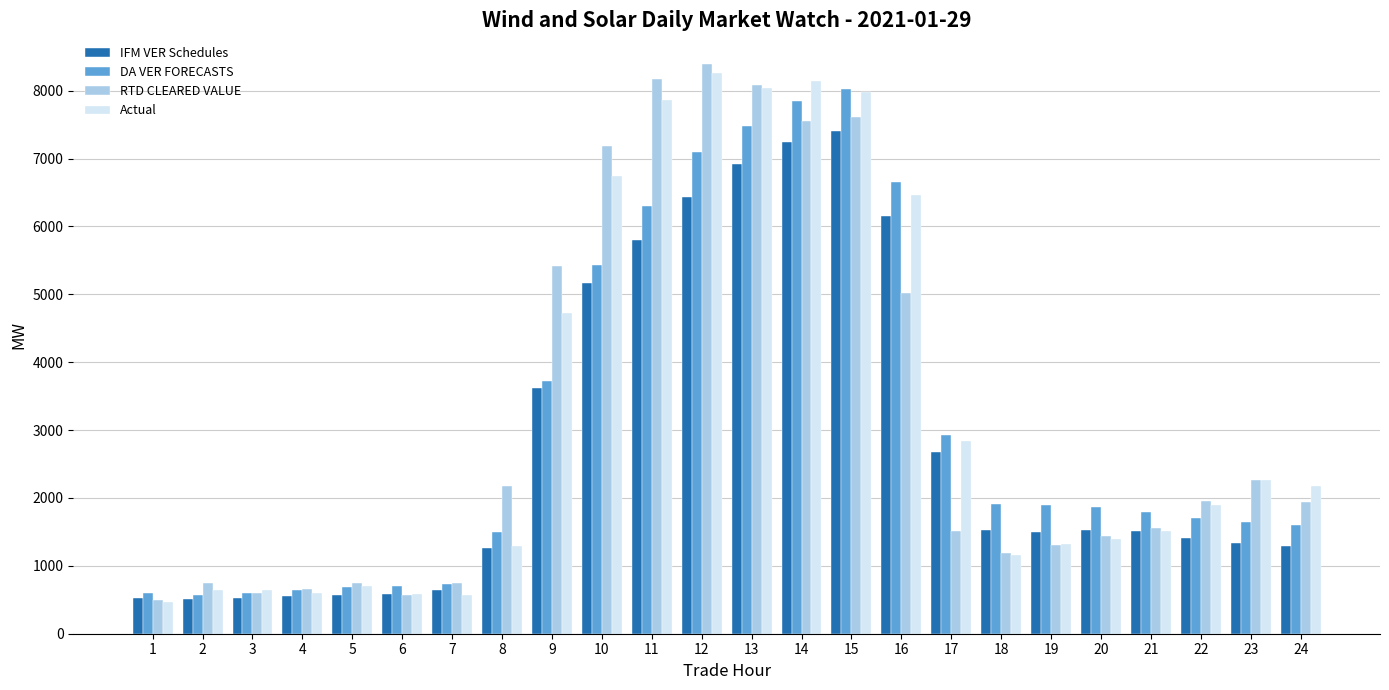

The Actual series shows 1511.5 at 21. True or false?

True